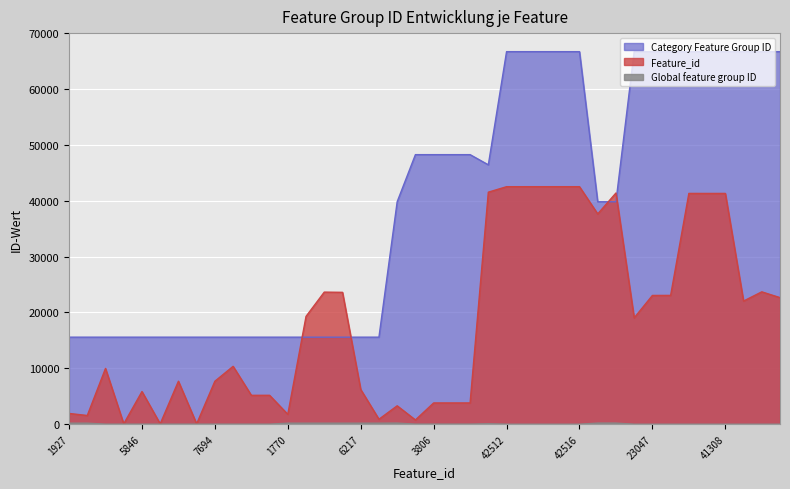

At how many categories does at least one series exceed 9832?

40